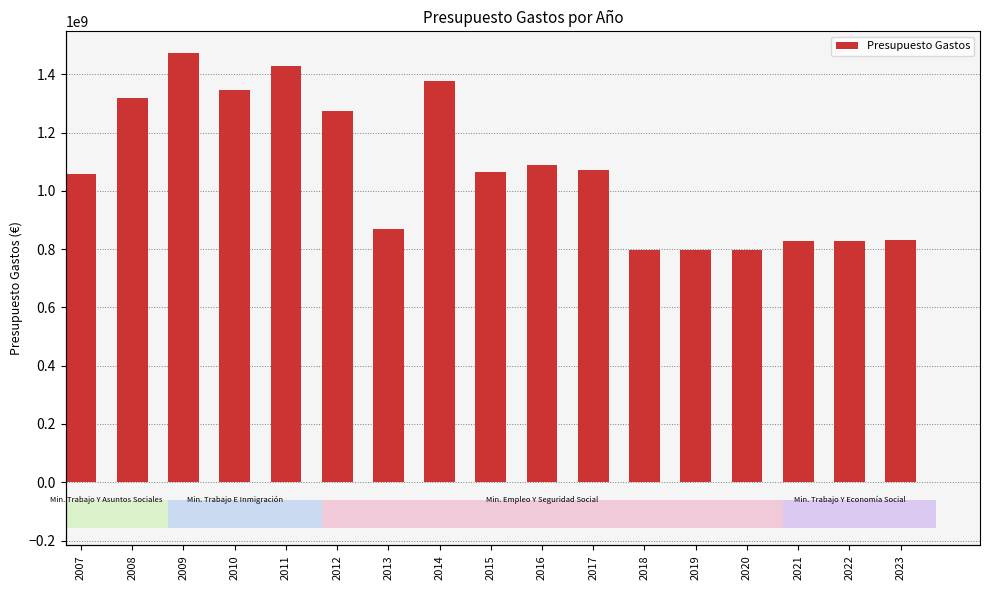

How many categories are shown in the chart?

17